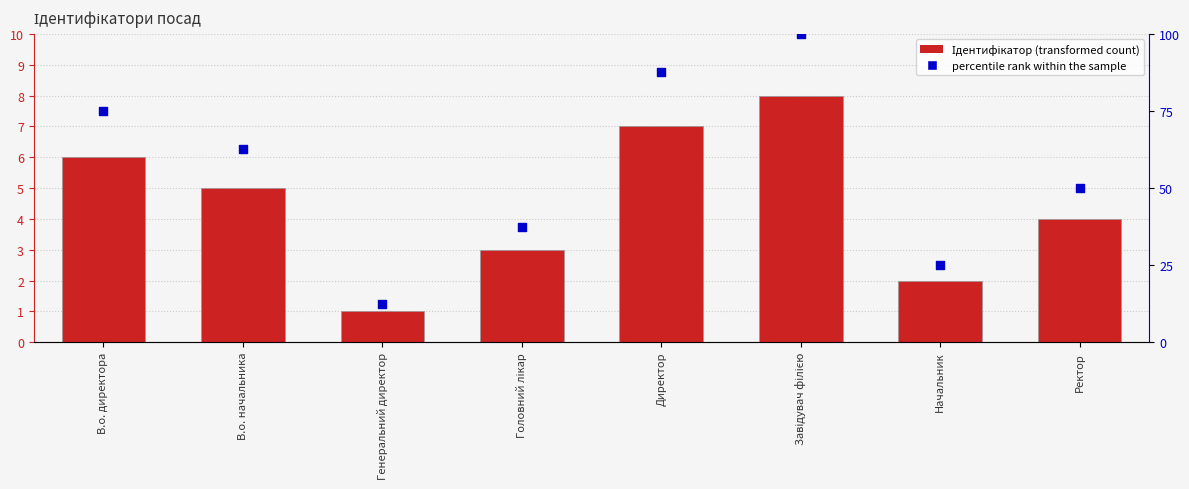

What is the total value across all series at Директор?

94.5